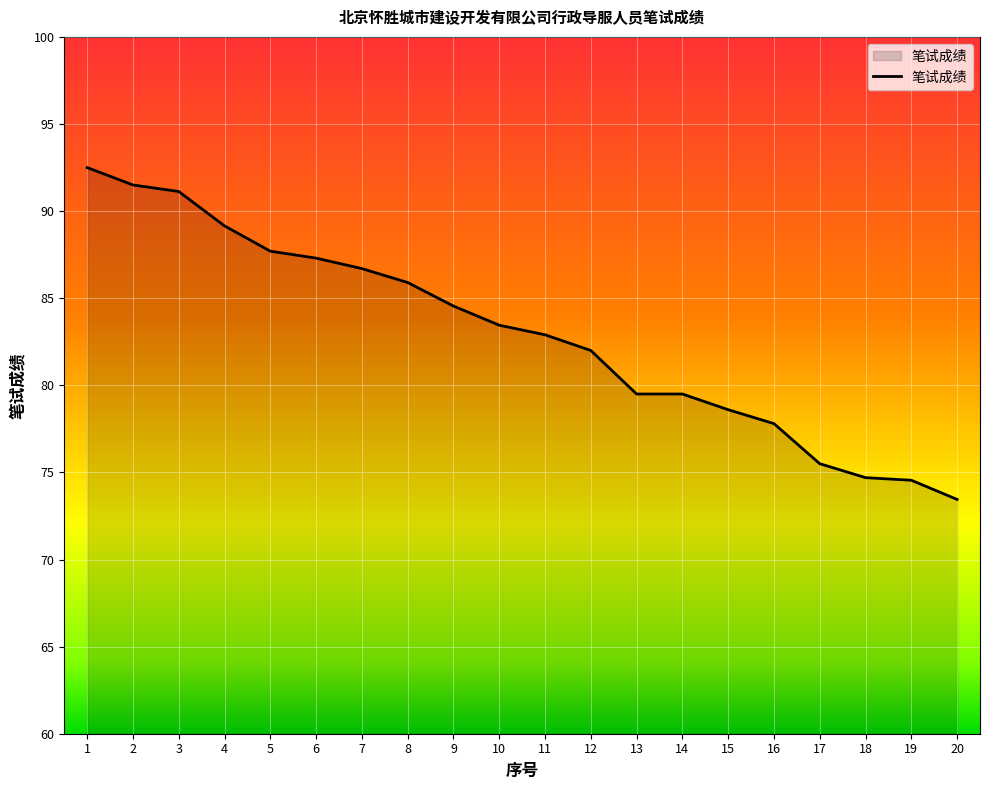

At which label does the data first exceed 83?

1